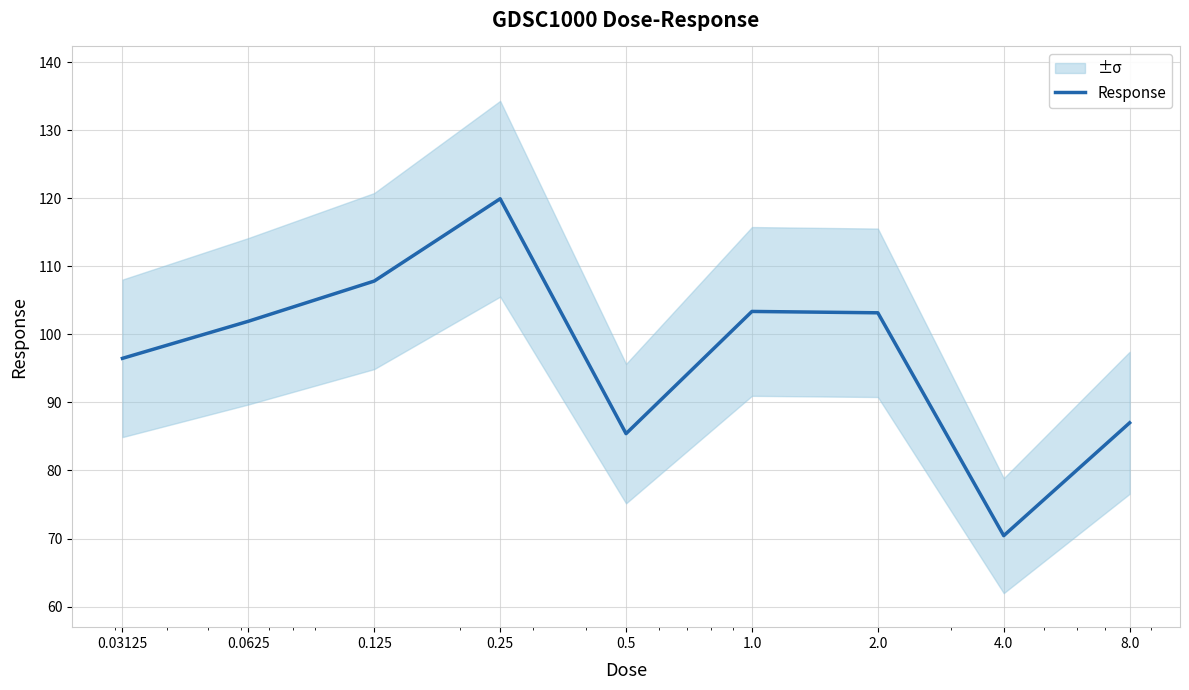

What is the average value?

97.3